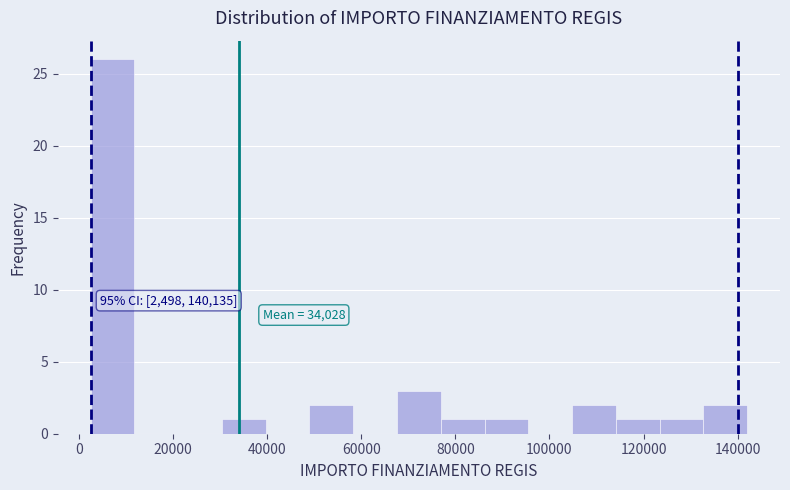

Which range on the x-axis has the tallest bar?

2000 to 12000